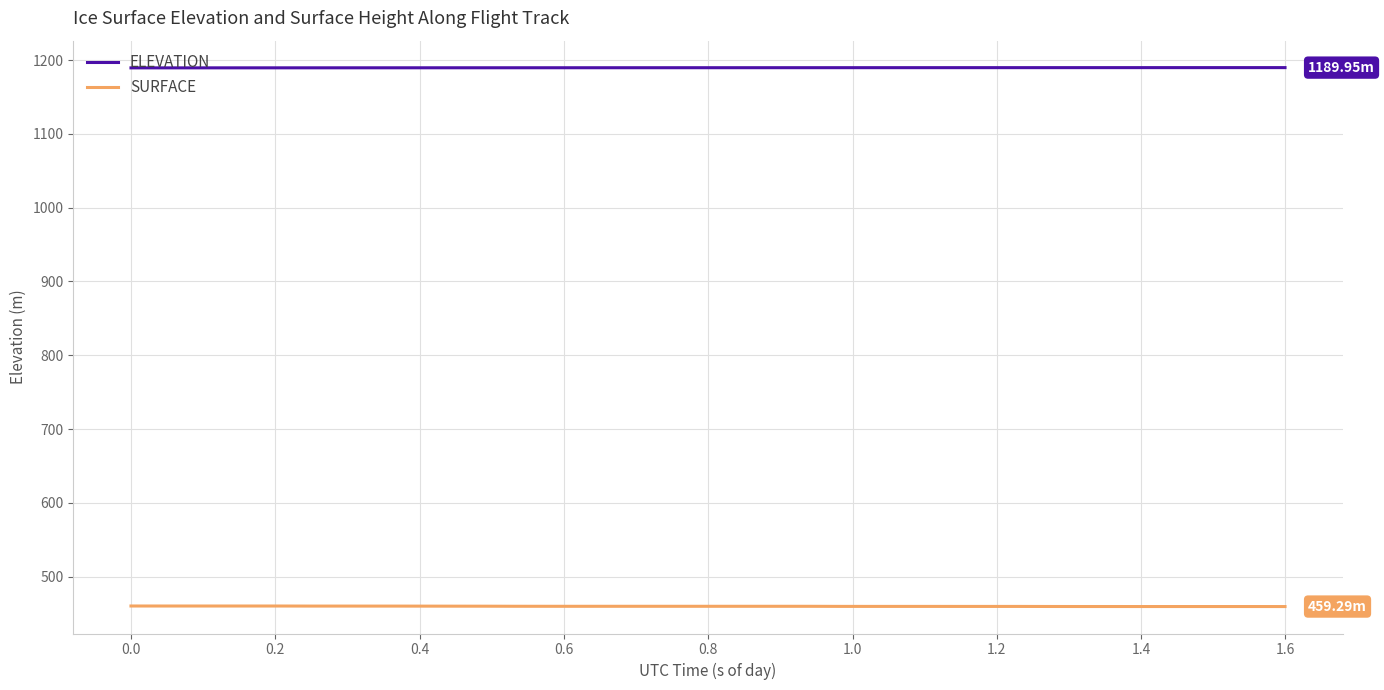

True or false: SURFACE and ELEVATION cross at least once.

False